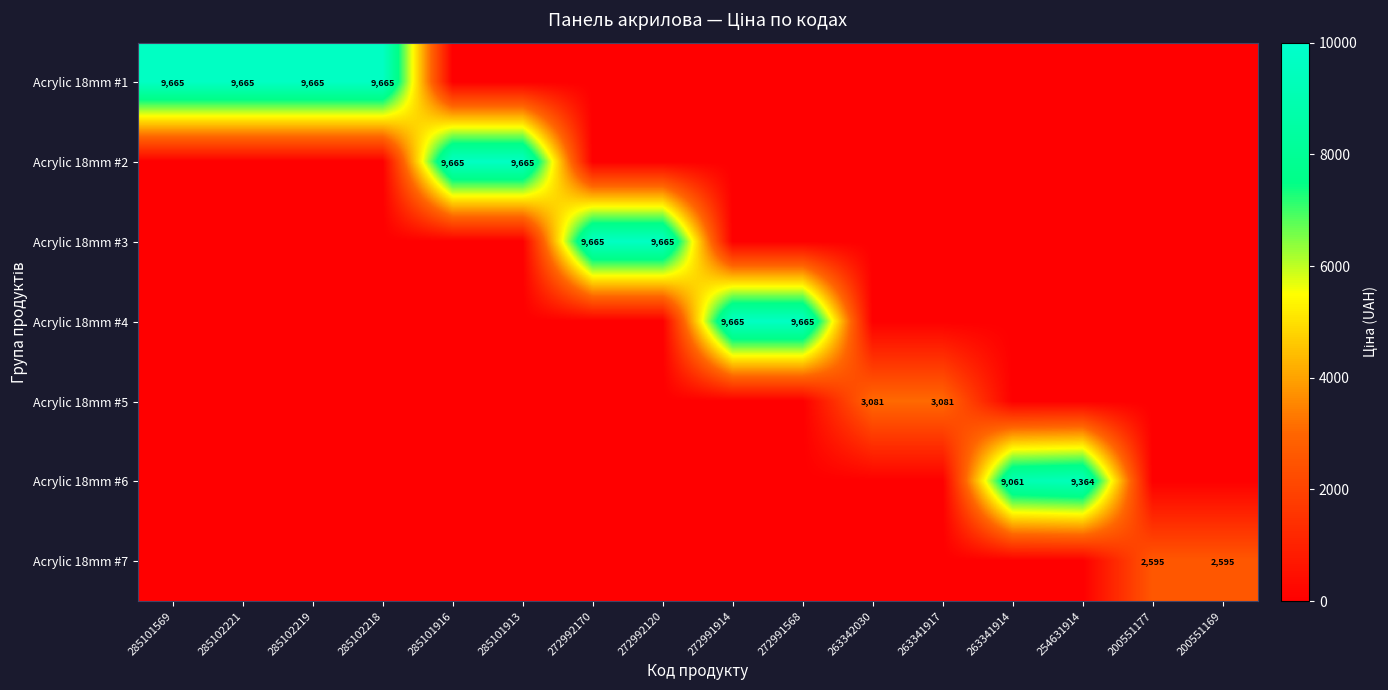

The Acrylic 18mm #6 series shows 13961 at 254631914. True or false?

False